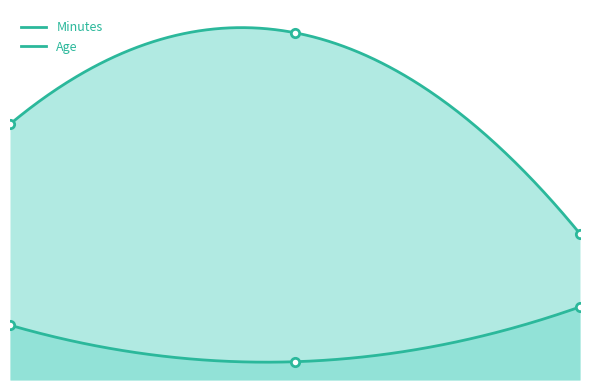

What is the difference between the maximum and second lowest values in the Minutes series?

2